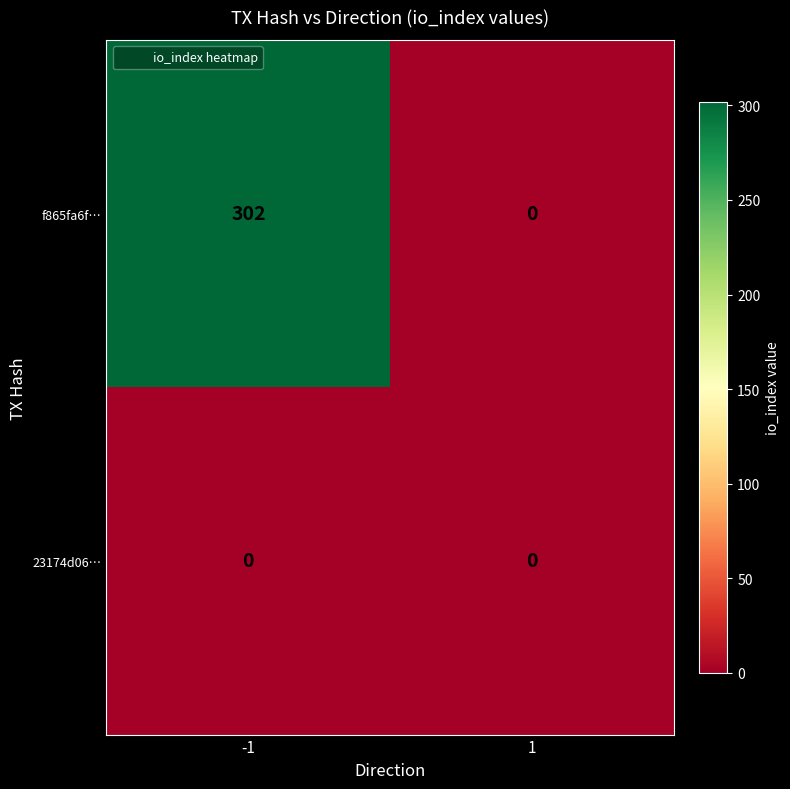

The 23174d06… series shows 0 at -1. True or false?

True